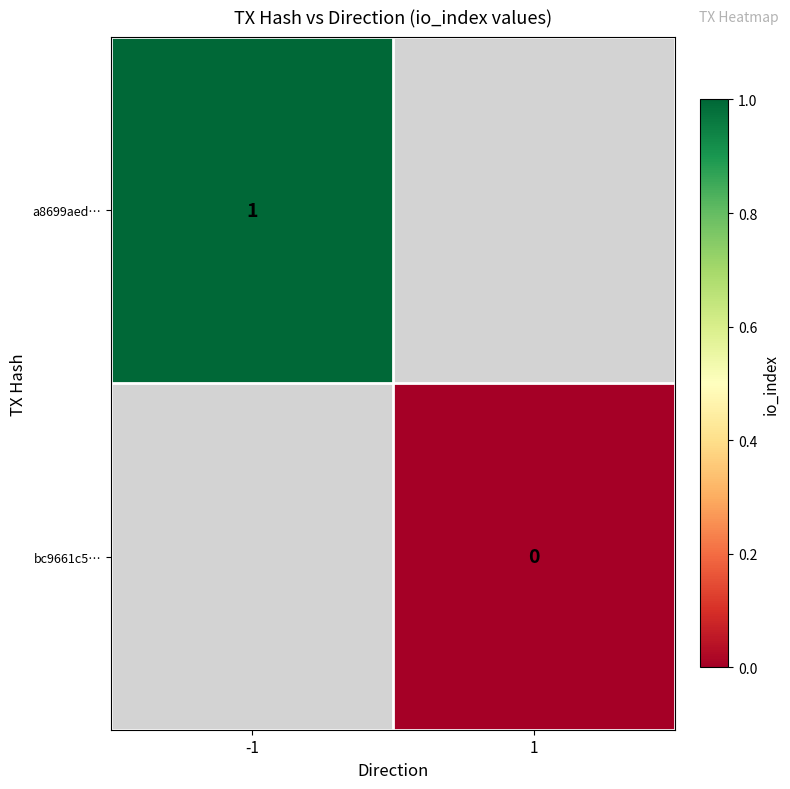

At which label does a8699aed… reach its peak?

-1